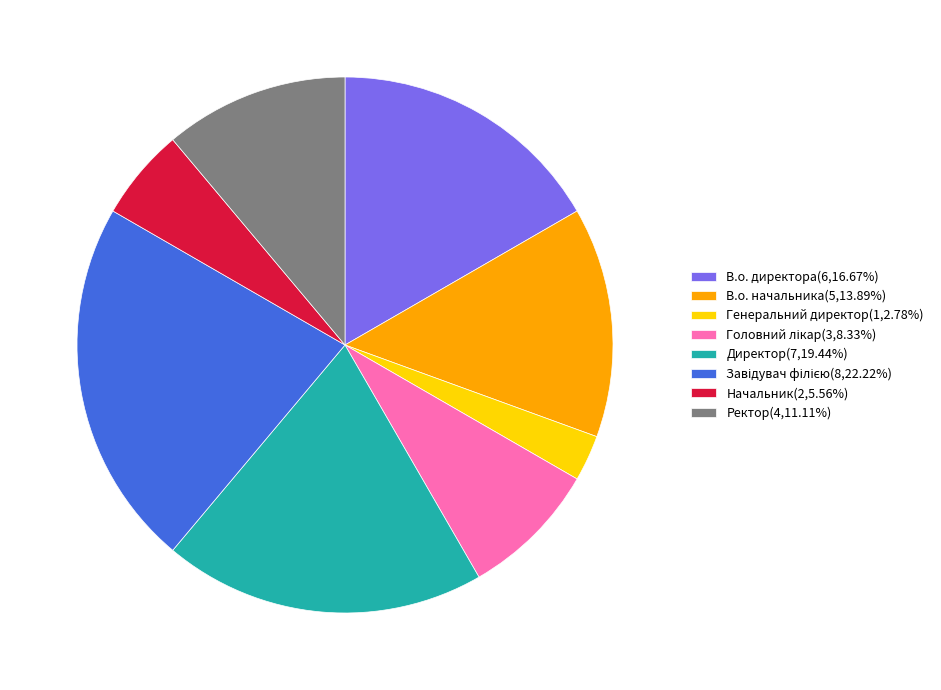

Does any single category account for the majority?

No